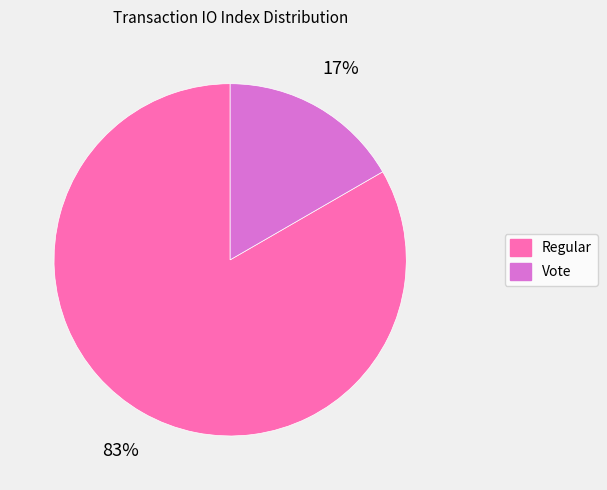

Is Regular the majority of the pie?

Yes